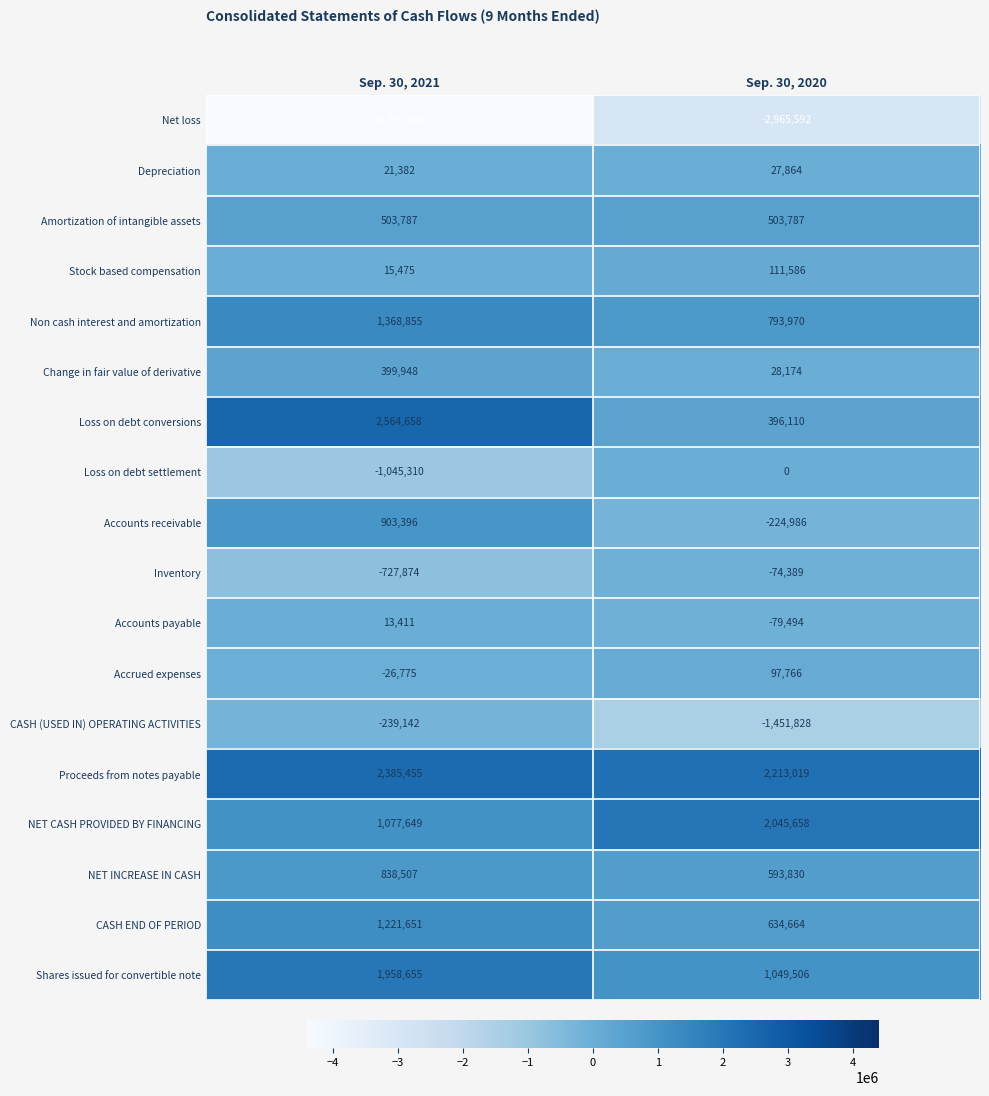

What is the minimum value for Accounts payable?

-79494